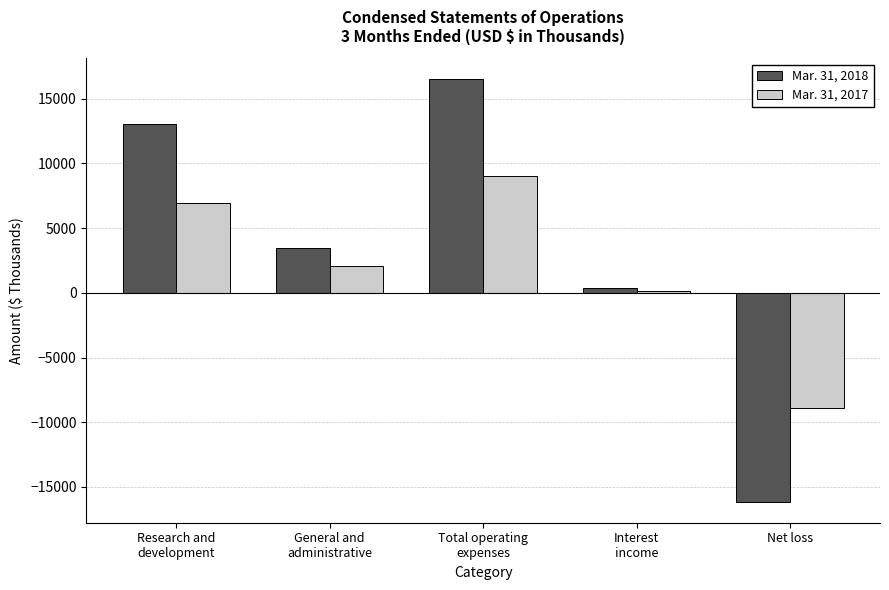

At which label does Mar. 31, 2018 reach its peak?

Total operating
expenses